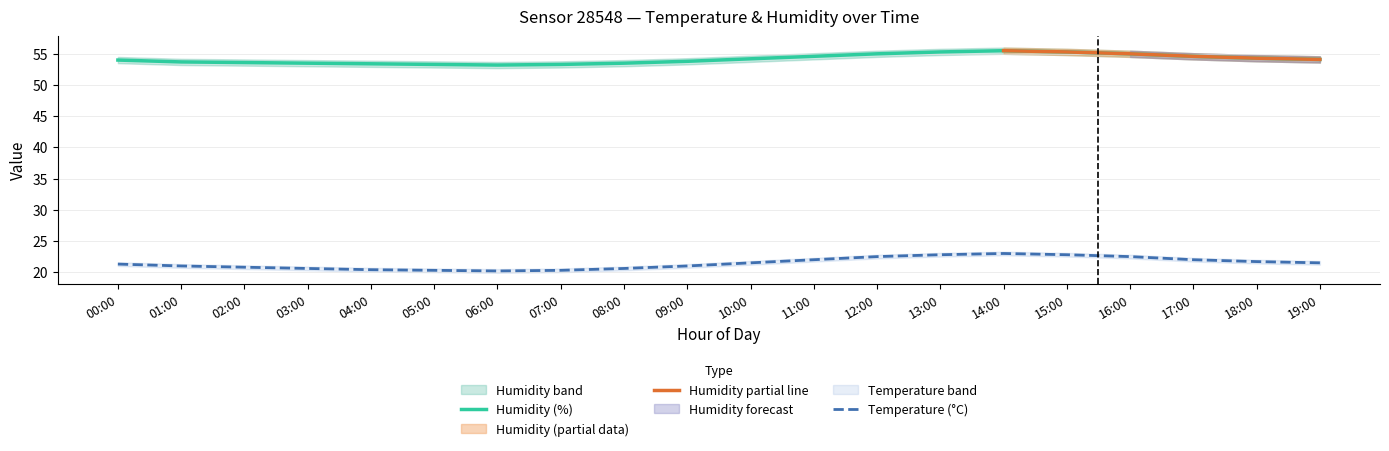

The Temperature (°C) series shows 22.0 at 11:00. True or false?

True